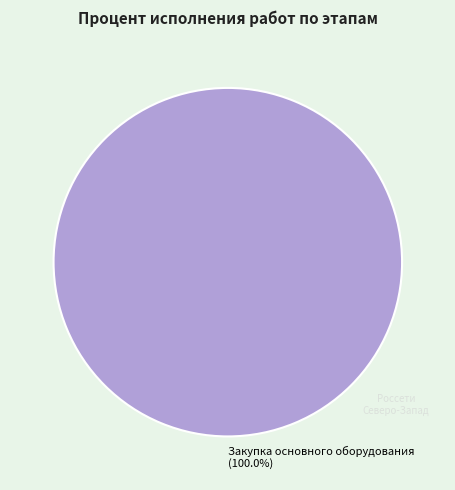

Is it true that Закупка основного оборудования is 94% of the pie?

False